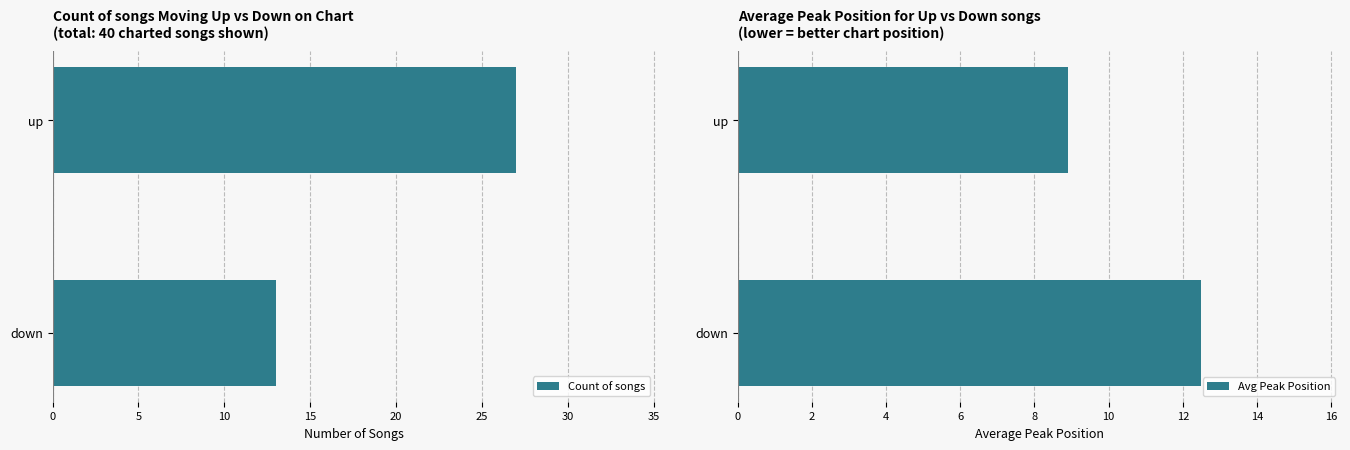

Count the Avg Peak Position values in the range 8 to 12.

1